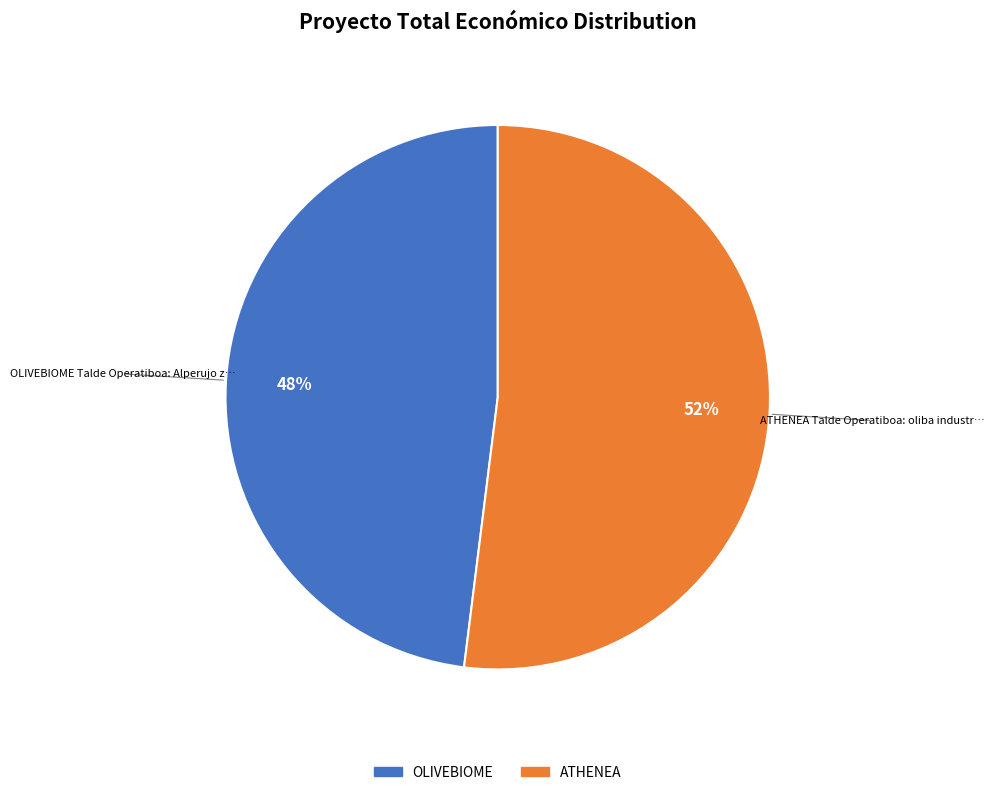

What percentage is the ATHENEA slice, to the nearest percent?

52%